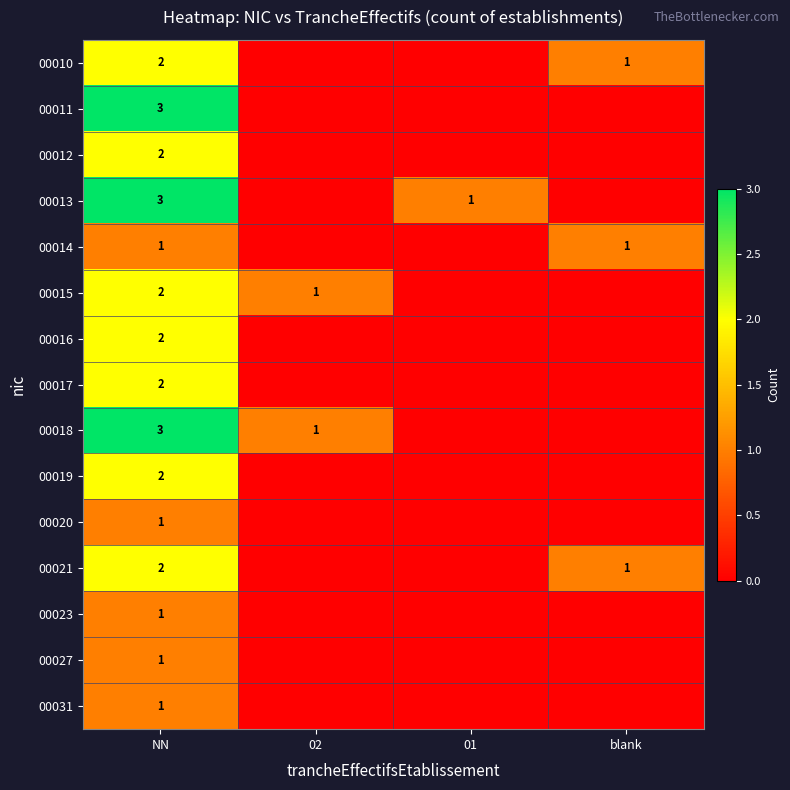

How many data points in 00014 are less than 1?

2